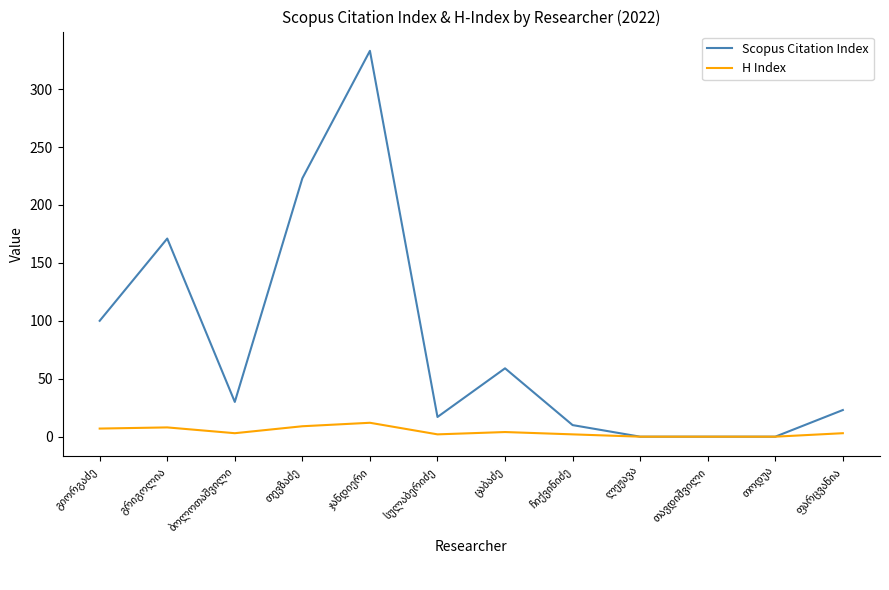

What is the sum of all Scopus Citation Index values?

966